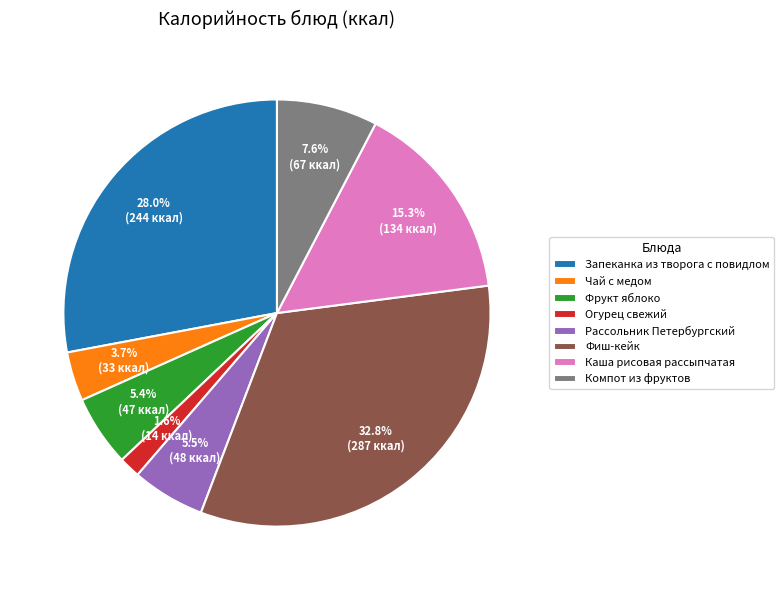

Is it true that Фиш-кейк is 33% of the pie?

True